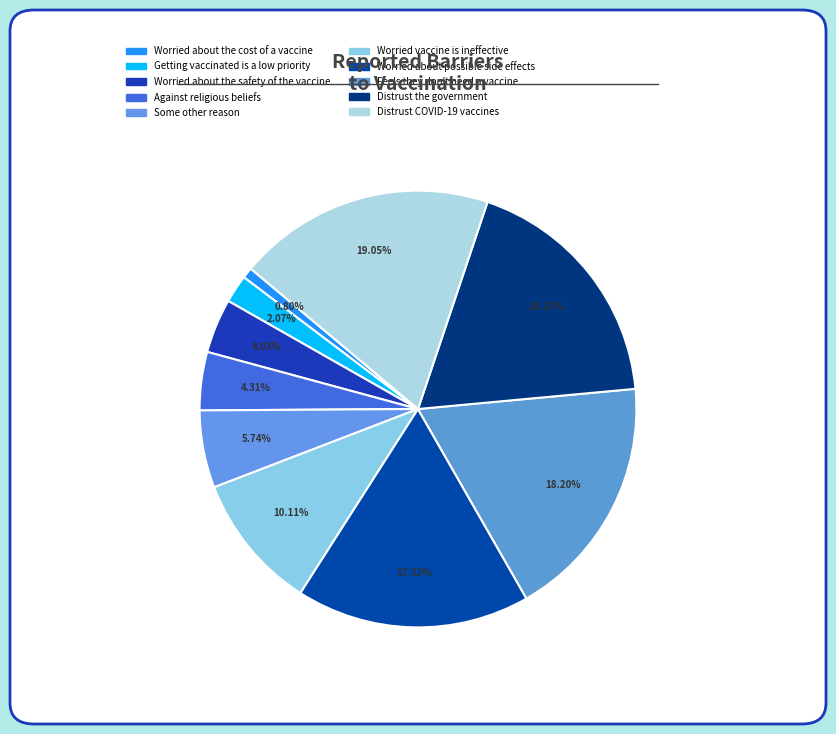

Is there a majority slice in this chart?

No